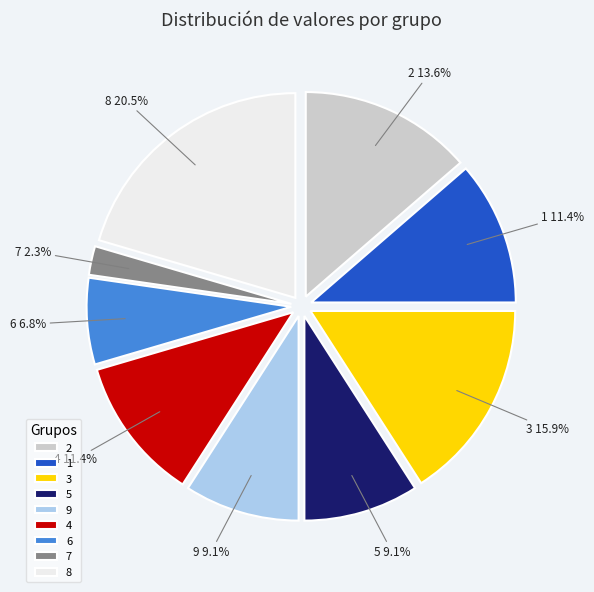

Which has a higher value, 4 or 8?

8